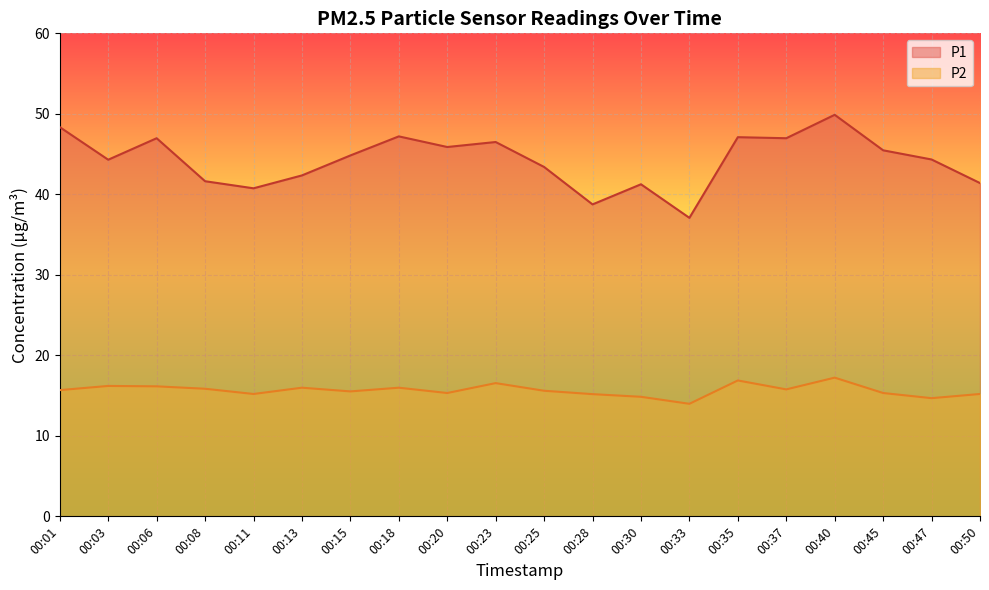

Rank the categories by P2 value from highest to lowest.

00:40, 00:35, 00:23, 00:03, 00:06, 00:13, 00:18, 00:08, 00:37, 00:01, 00:25, 00:15, 00:20, 00:45, 00:11, 00:50, 00:28, 00:30, 00:47, 00:33